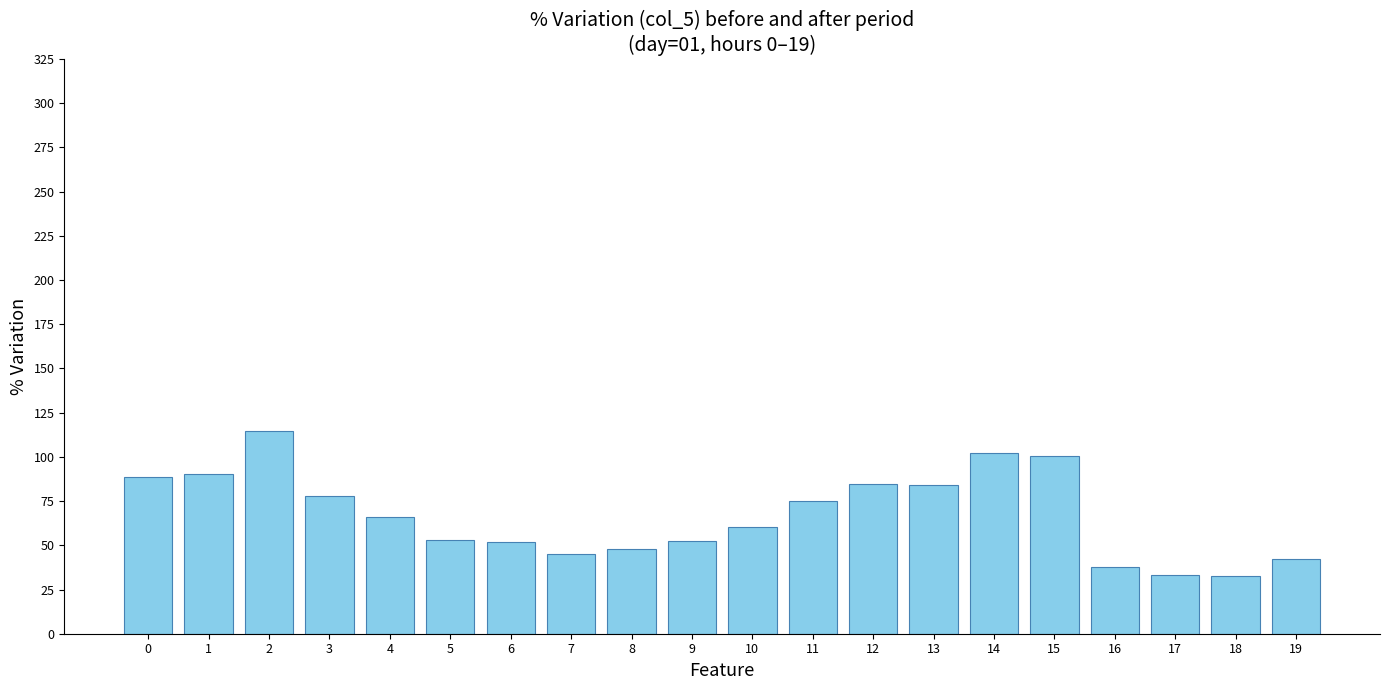

What is the minimum value shown in the chart?

32.4